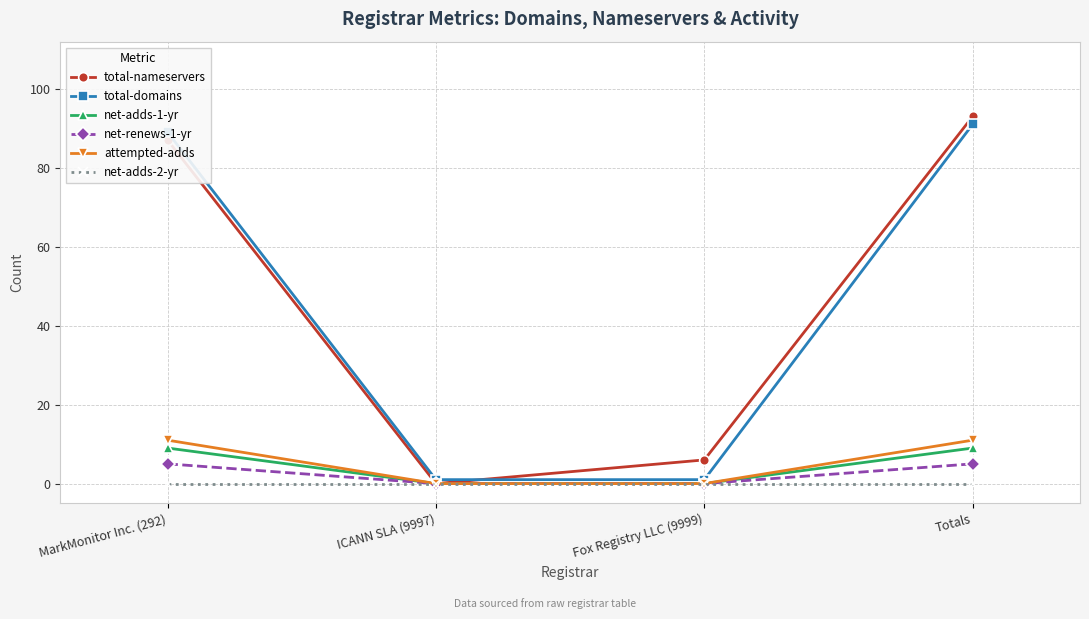

At which label is total-nameservers closest to 46?

Fox Registry LLC (9999)